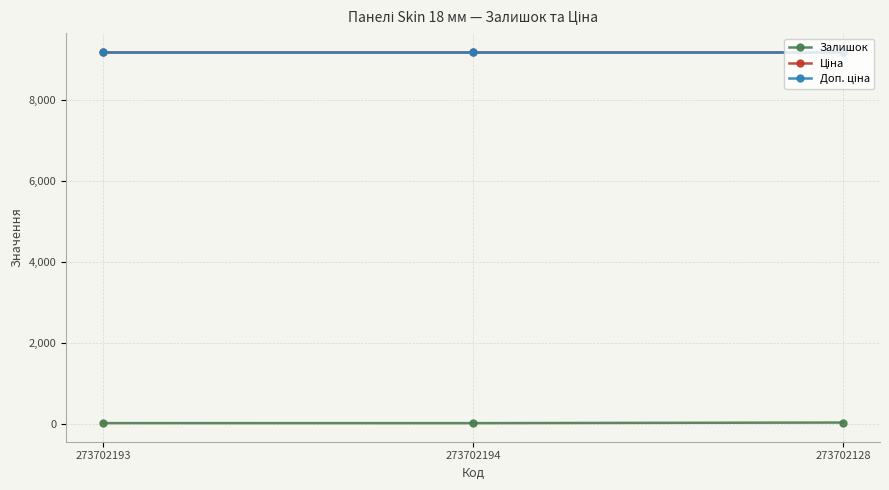

Does the chart have visible grid lines?

Yes